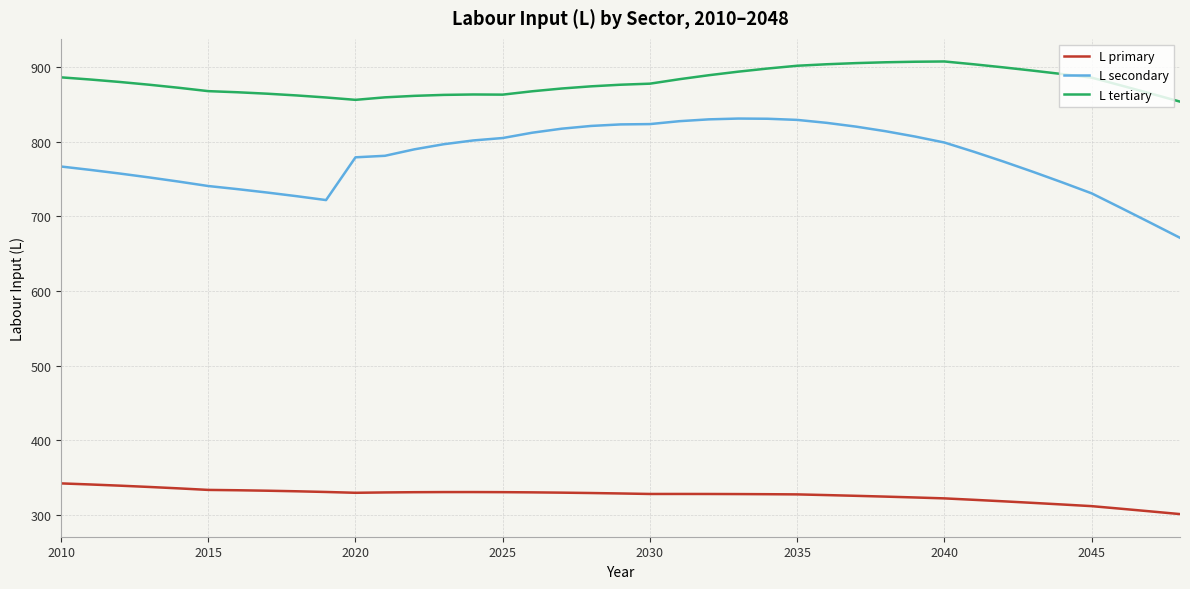

Which series has the widest spread of values?

L secondary